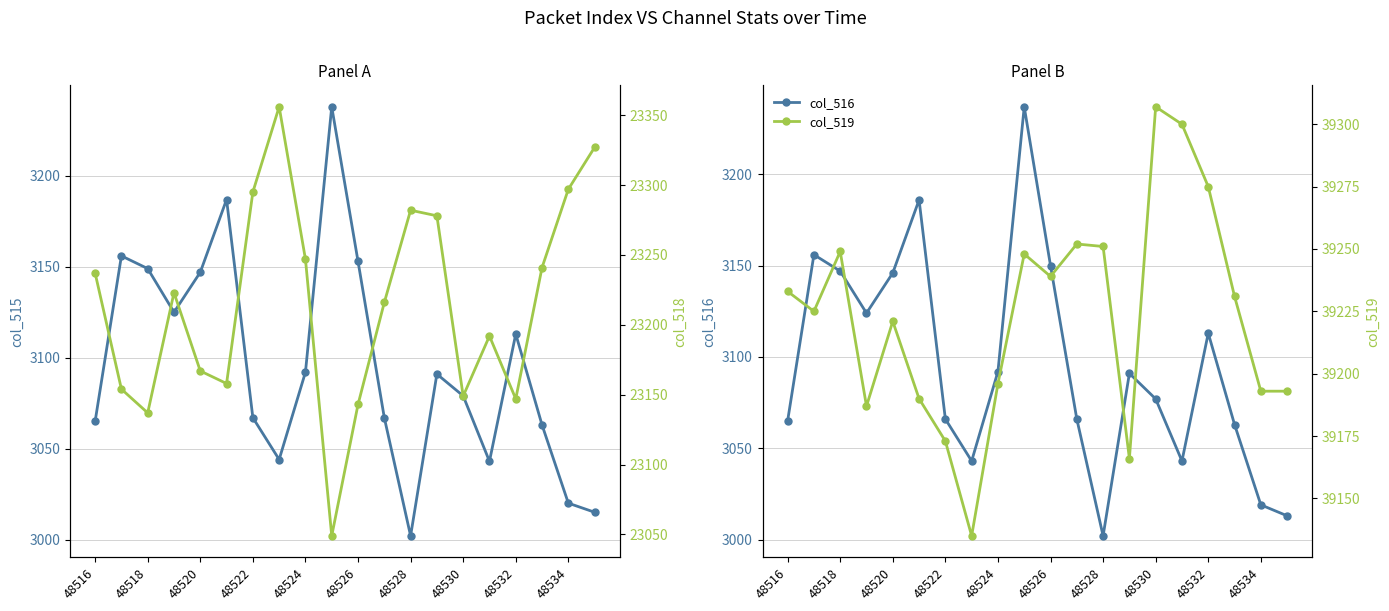

What is the lowest value of the col_516 series?

3002